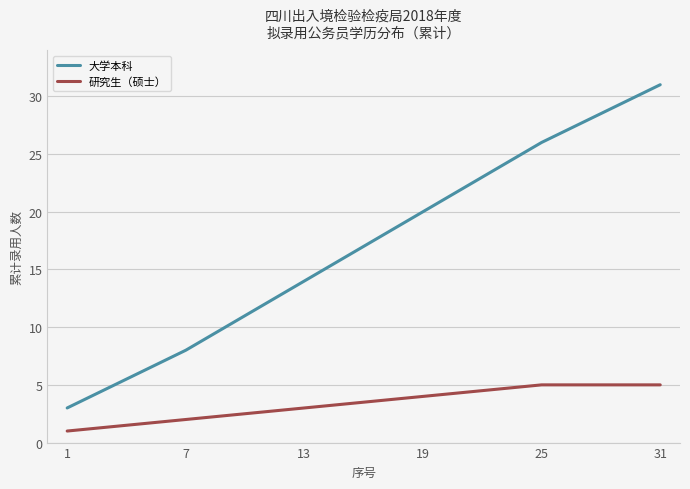

The 研究生（硕士） series shows 2 at 25. True or false?

False